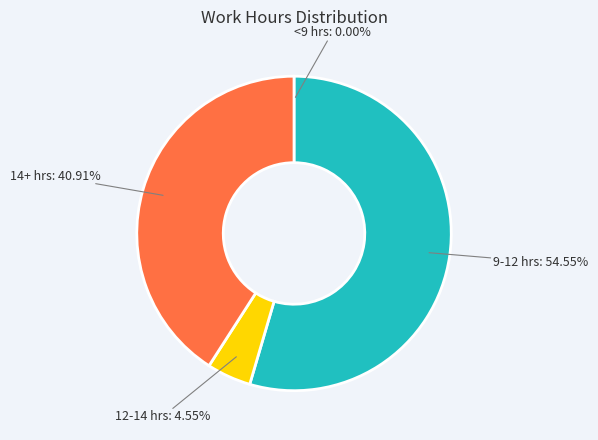

What is the largest slice in the pie chart?

9-12 hrs